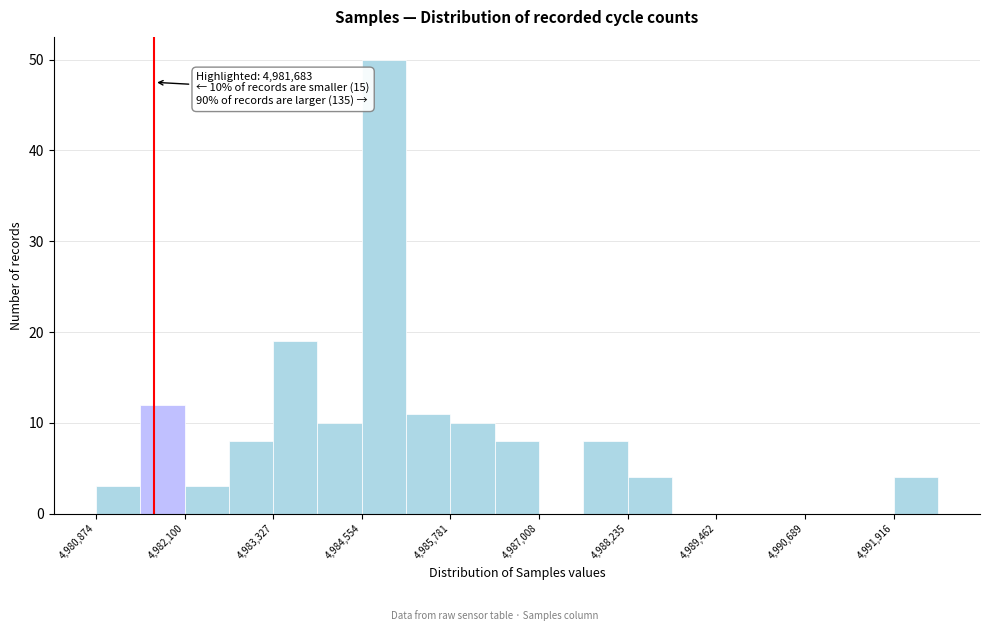

Read against the x-axis, roughly where is the centre of the tallest bar?

4984800